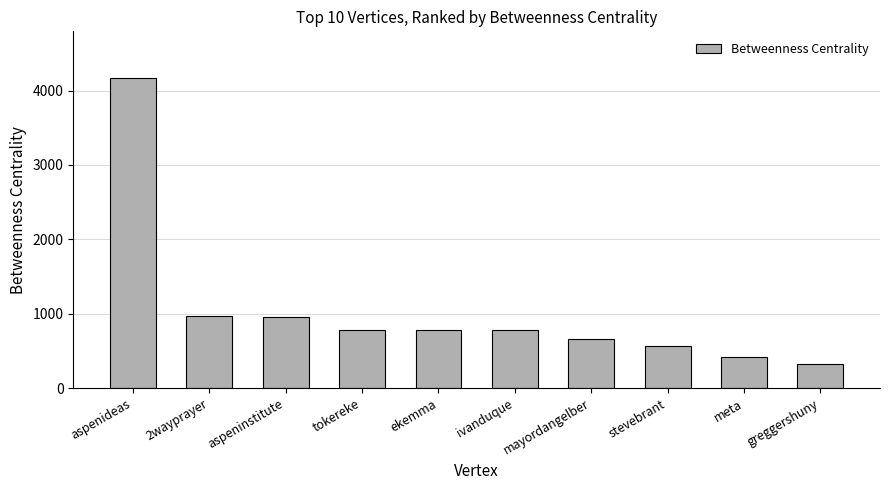

What position from the left is aspeninstitute?

3